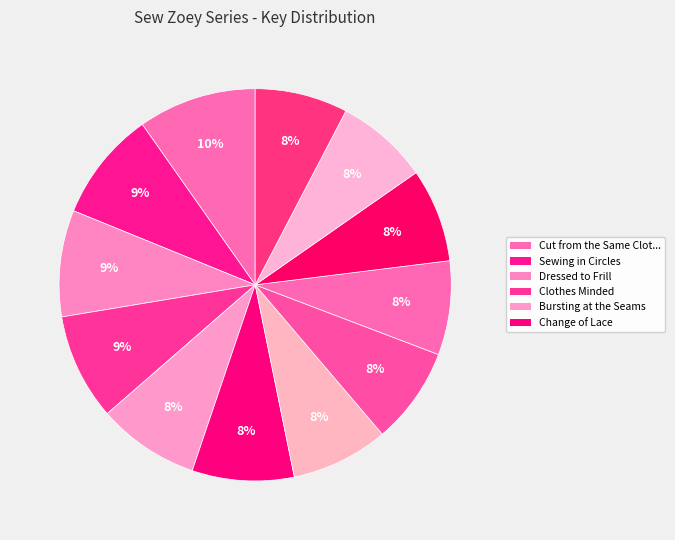

What is the largest slice in the pie chart?

Cut from the Same Cloth